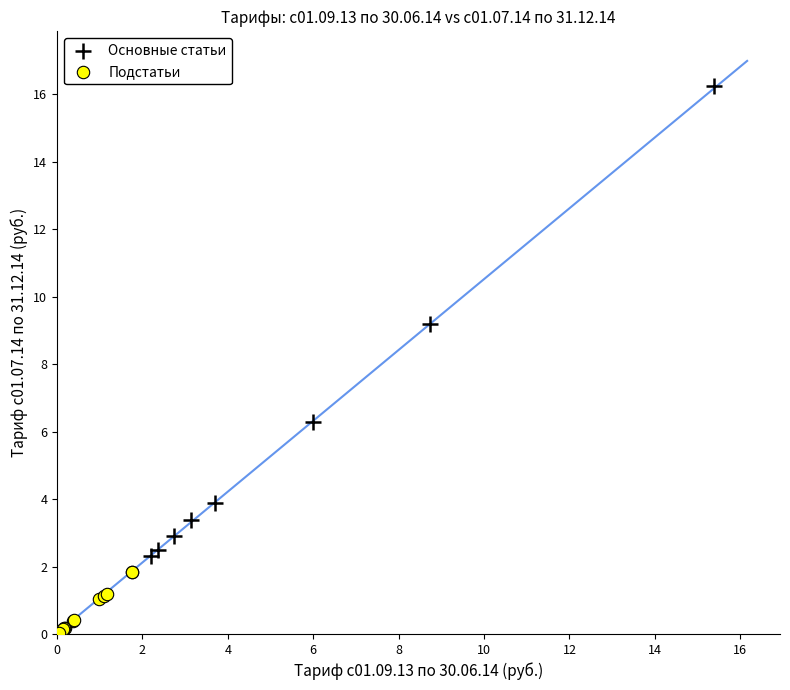

Which series contains the highest Y value?

Основные статьи